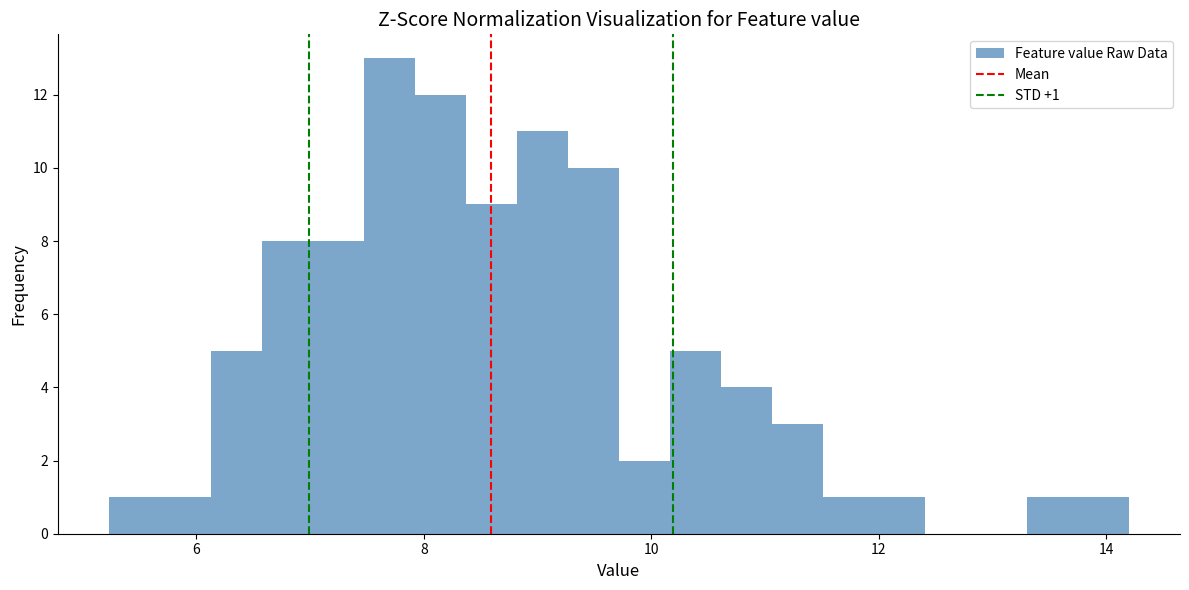

Read against the x-axis, roughly where is the centre of the tallest bar?

7.6